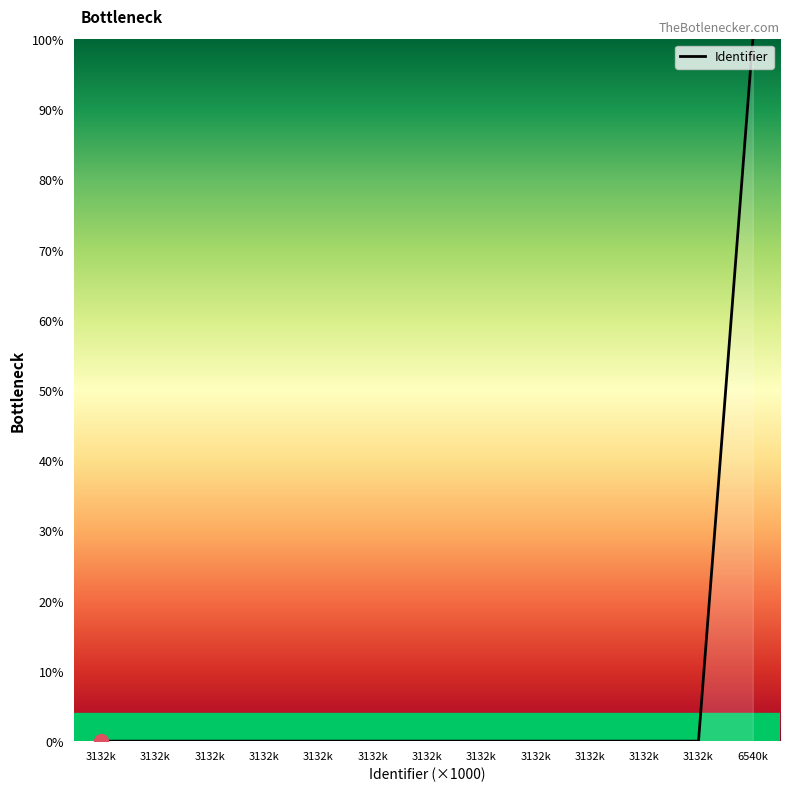

How many lines are shown in the chart?

1